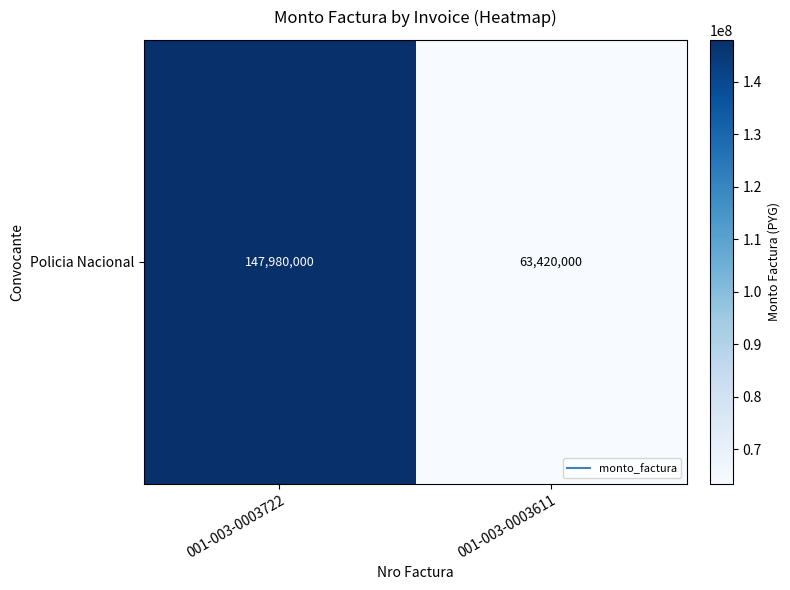

Rank the categories by value from highest to lowest.

001-003-0003722, 001-003-0003611